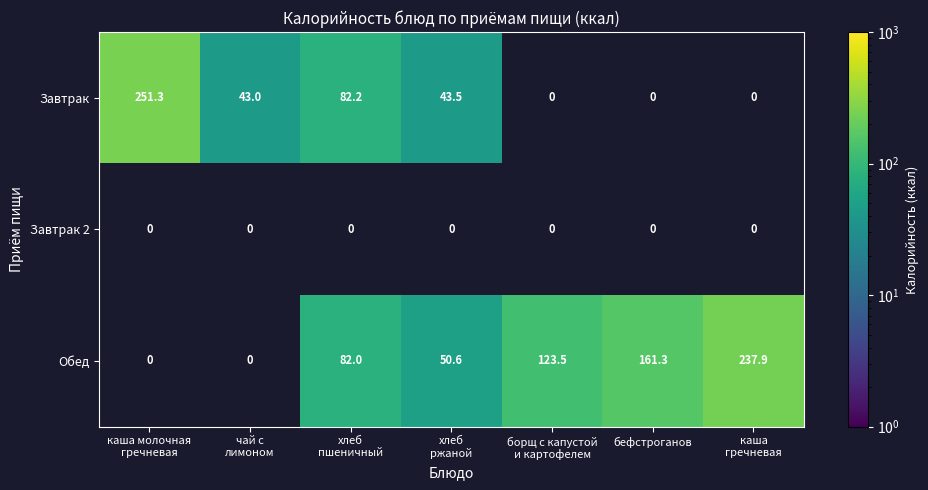

Count the number of categories in the chart.

7